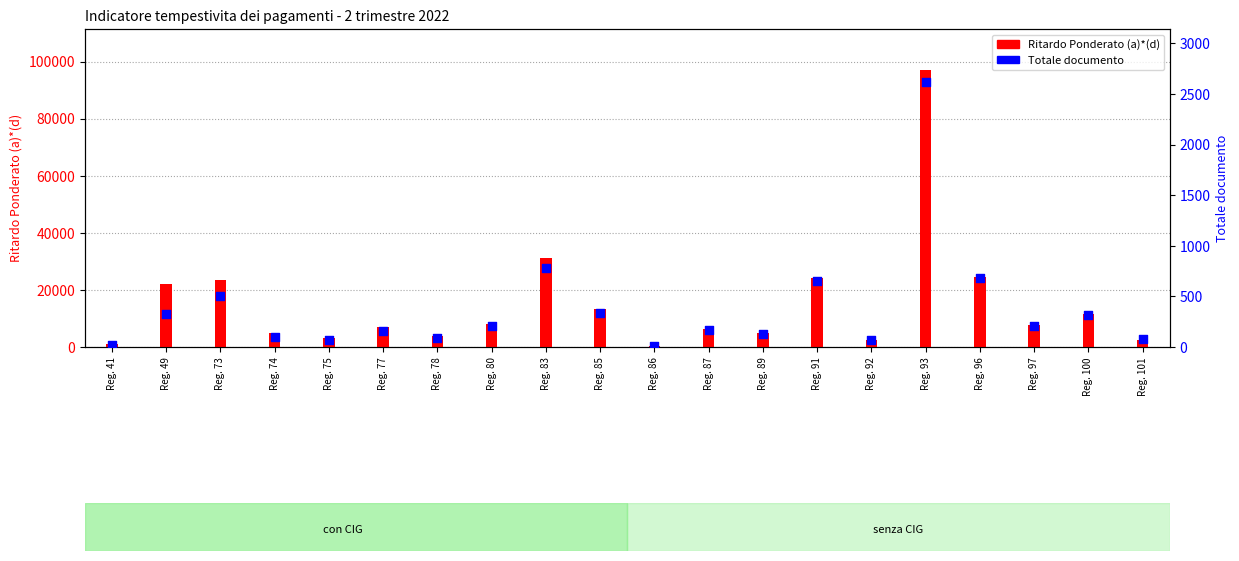

At how many categories does at least one series exceed 55322?

1